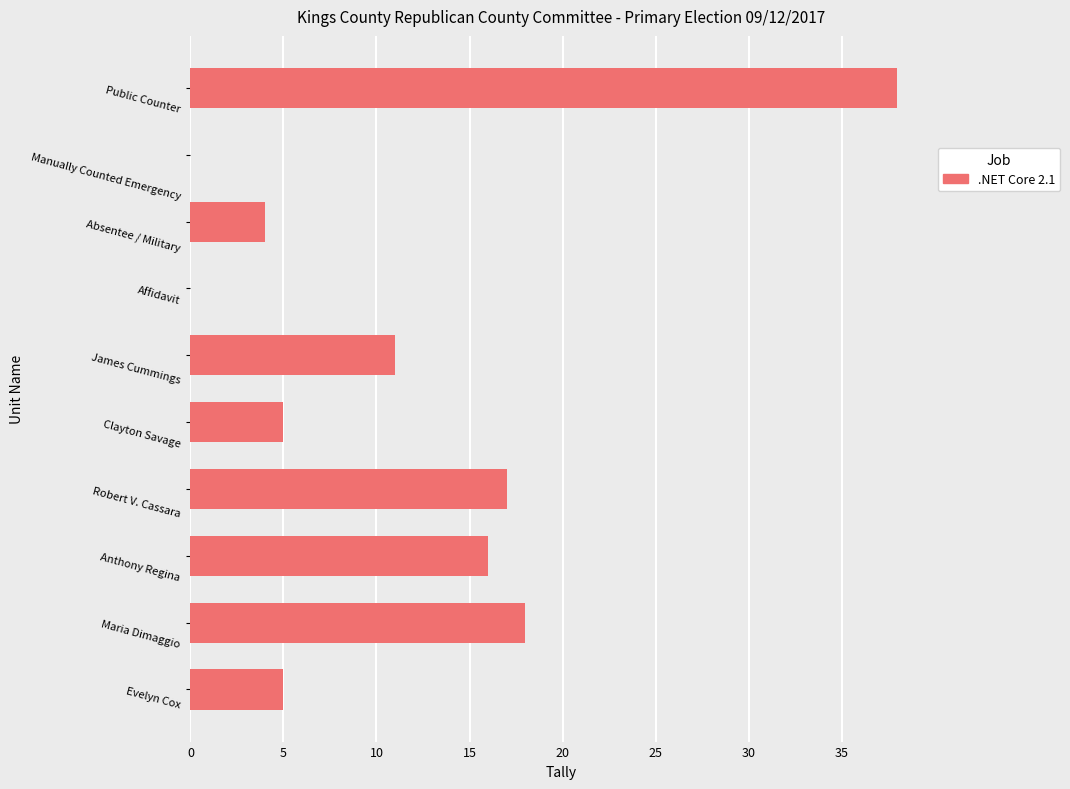

The chart shows a value of 16 at Anthony Regina. True or false?

True